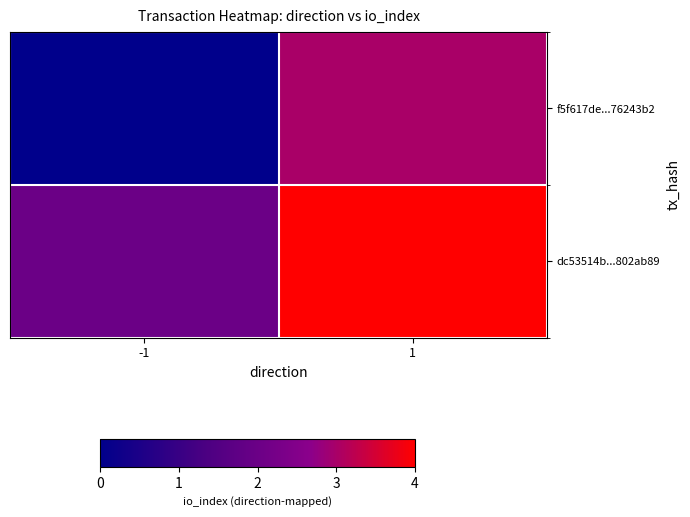

List the series in order of their peak value, highest first.

dc53514b...802ab89, f5f617de...76243b2